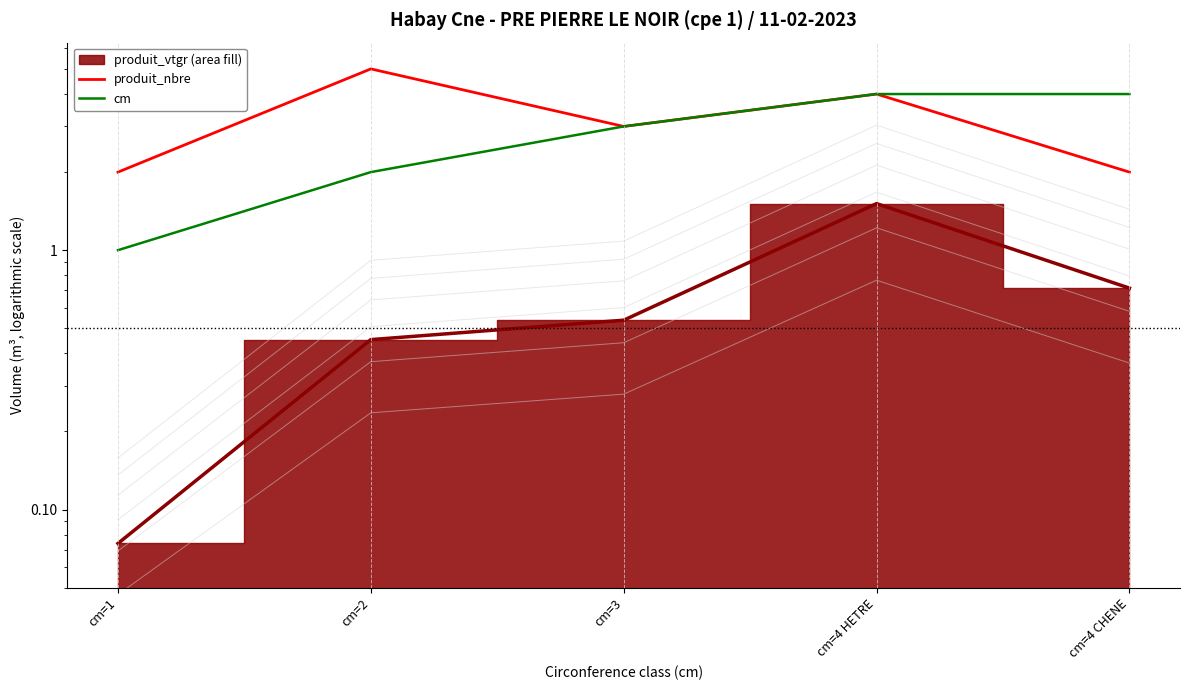

Does the chart display data point markers on the line(s)?

No